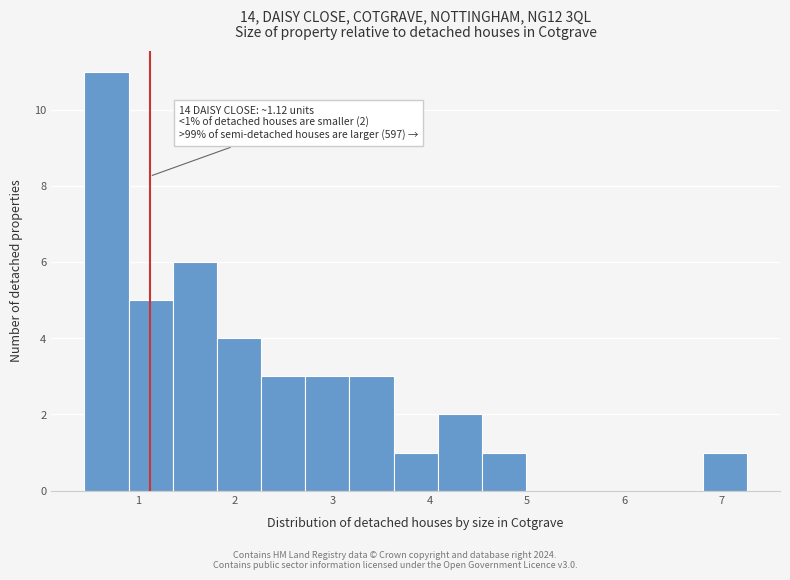

Which range on the x-axis has the tallest bar?

0.5 to 0.9